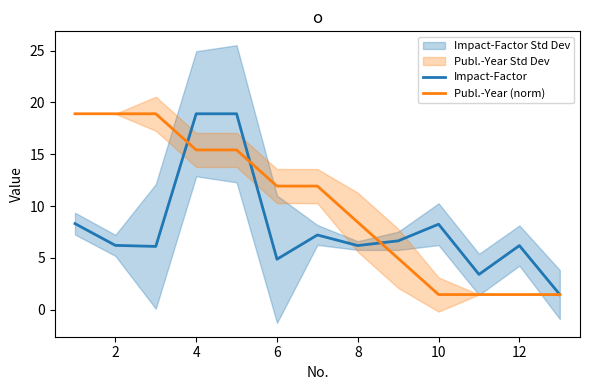

The value of Publ.-Year (norm) at 10 is 1.5. True or false?

True